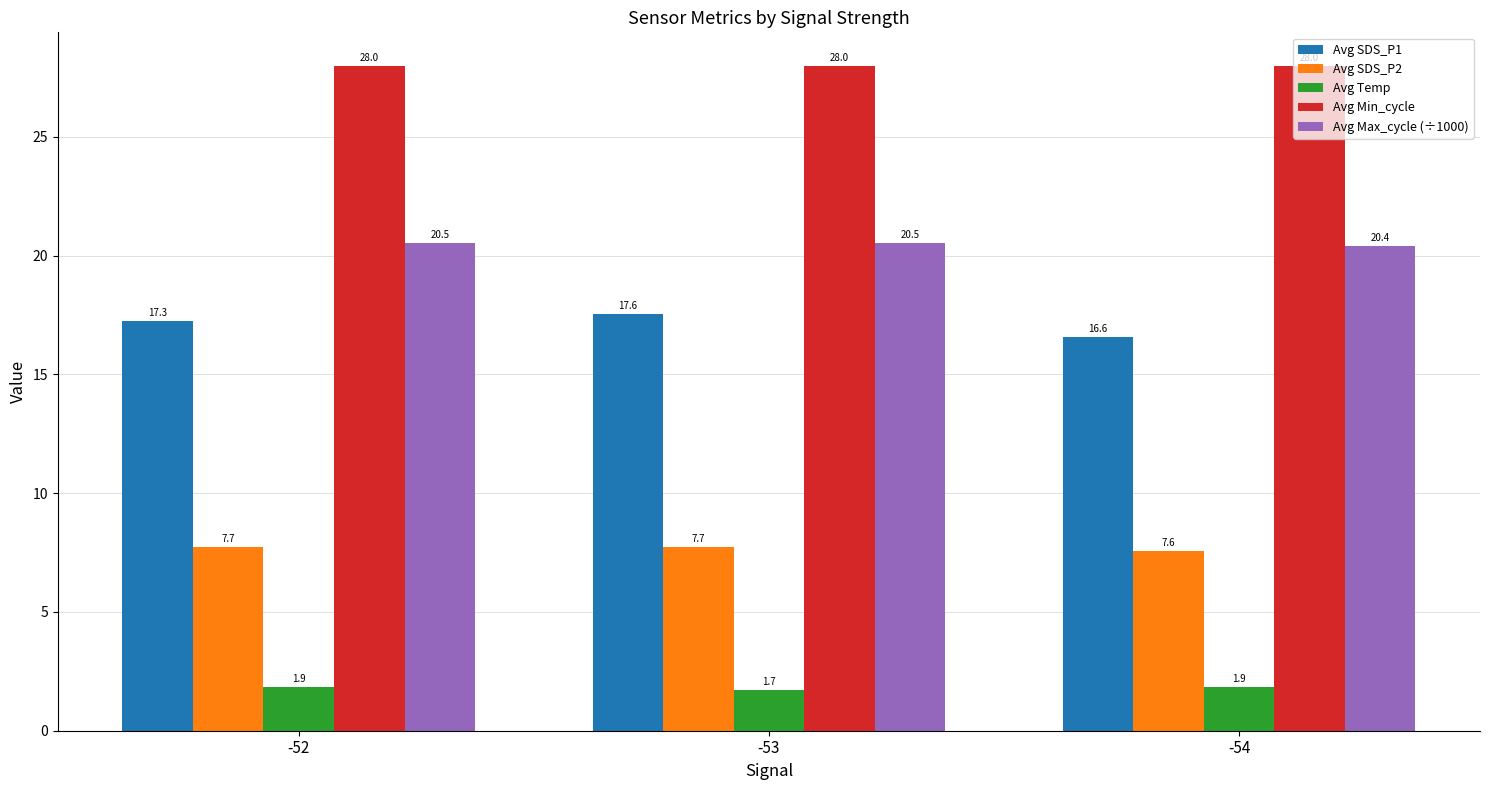

Rank the series at -52 from lowest to highest value.

Avg Temp, Avg SDS_P2, Avg SDS_P1, Avg Max_cycle (÷1000), Avg Min_cycle